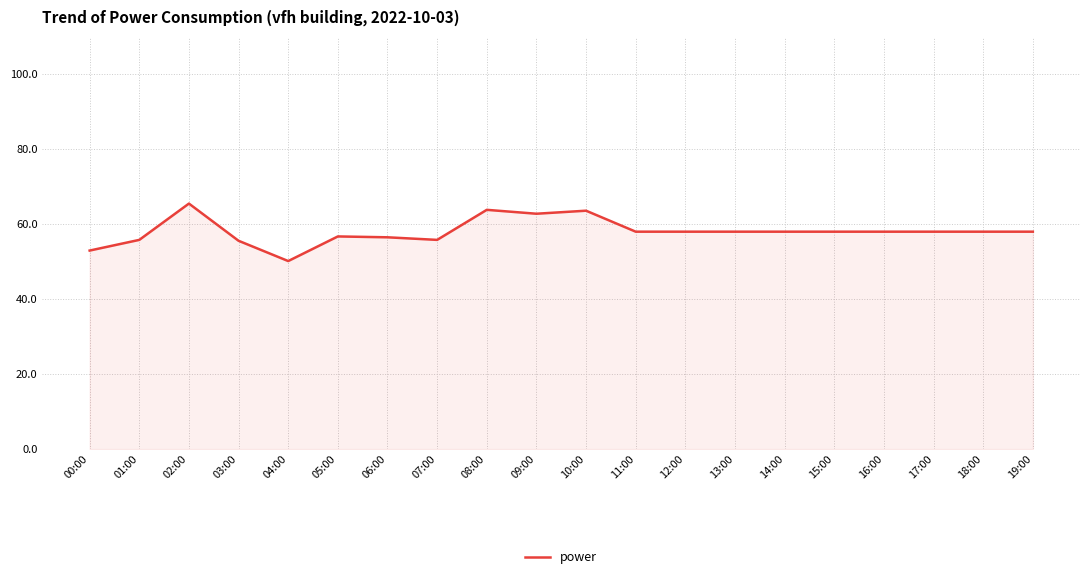

What position from the left is 08:00?

9